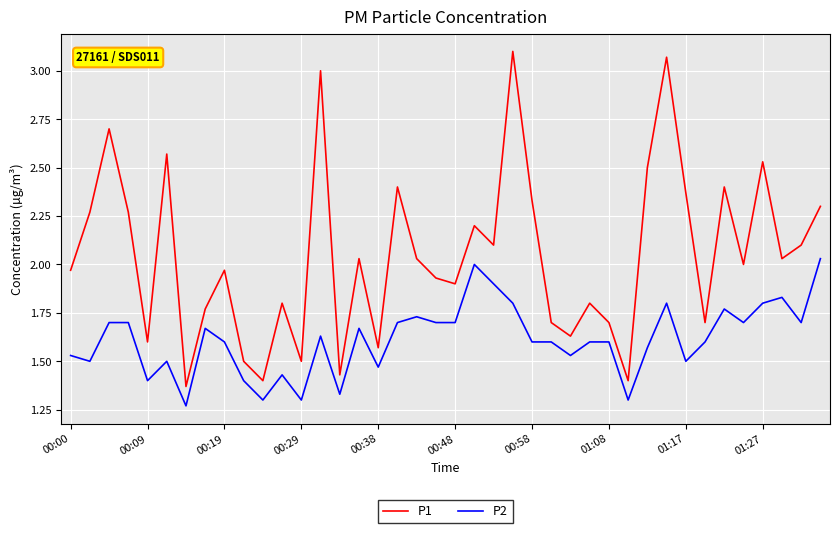

True or false: P1 and P2 cross at least once.

False